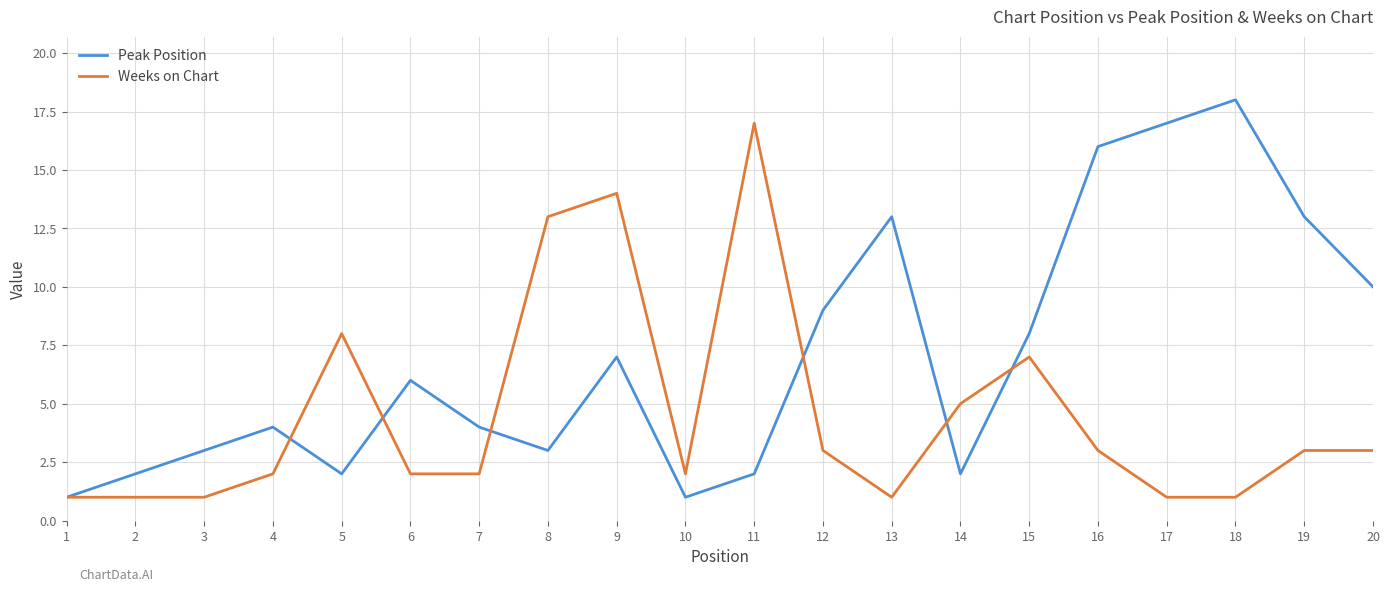

How many lines are shown in the chart?

2